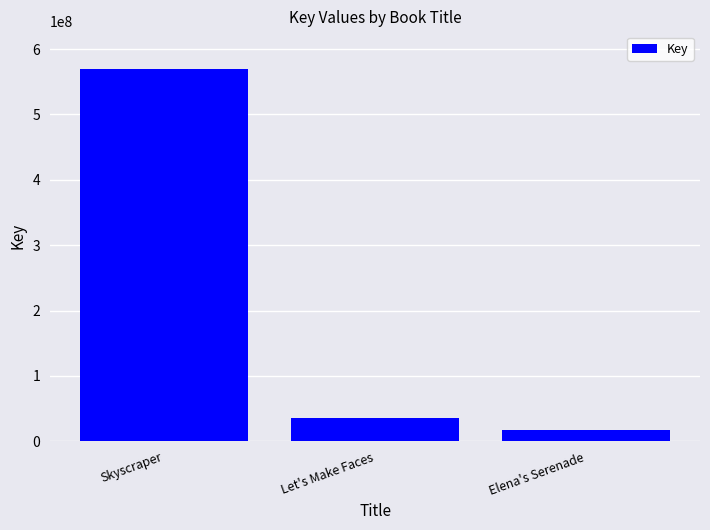

What is the sum of all values?

622607581